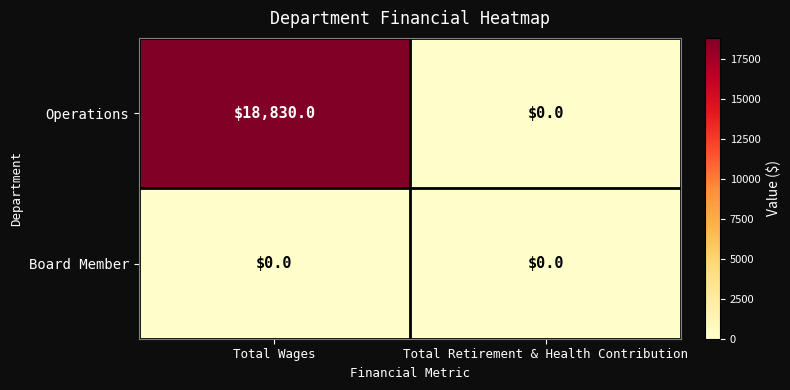

Reading left to right, list all the values displayed in this chart.

Operations: 18830	0
Board Member: 0	0